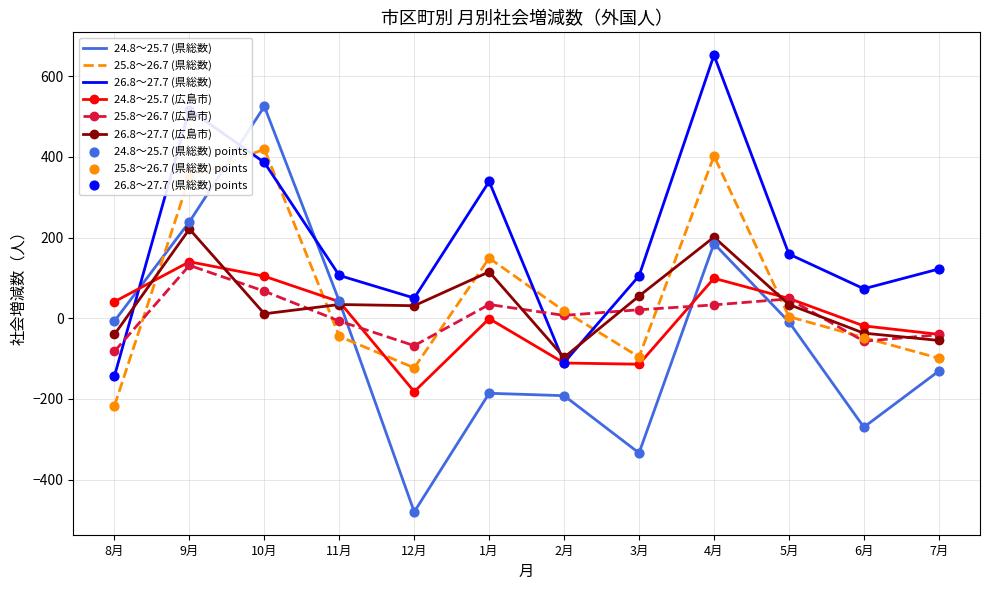

Which series has the largest total across all categories?

26.8～27.7 (県総数)